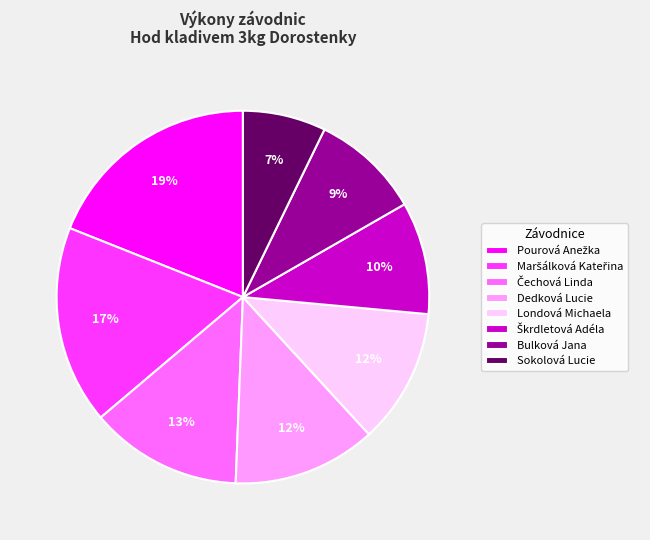

How many slices are in this pie chart?

8